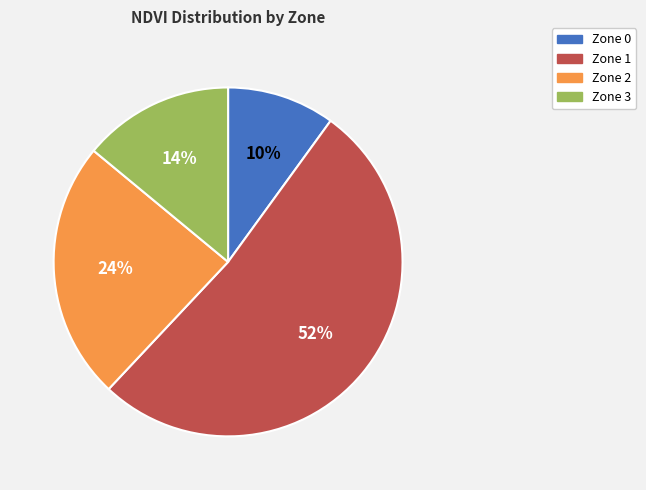

What is the majority slice?

Zone 1